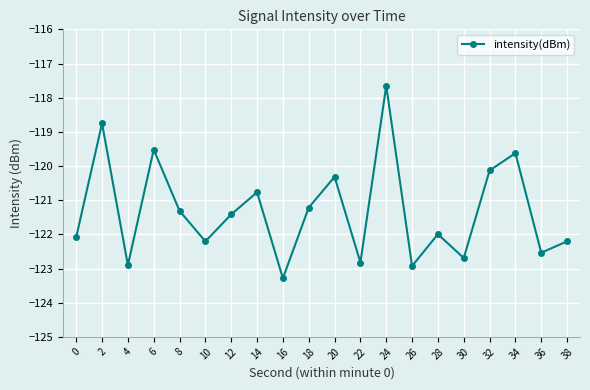

Reading left to right, list all the values displayed in this chart.

0=-122.1	2=-118.8	4=-122.9	6=-119.5	8=-121.3	10=-122.2	12=-121.4	14=-120.8	16=-123.3	18=-121.2	20=-120.3	22=-122.8	24=-117.7	26=-122.9	28=-122.0	30=-122.7	32=-120.1	34=-119.6	36=-122.5	38=-122.2